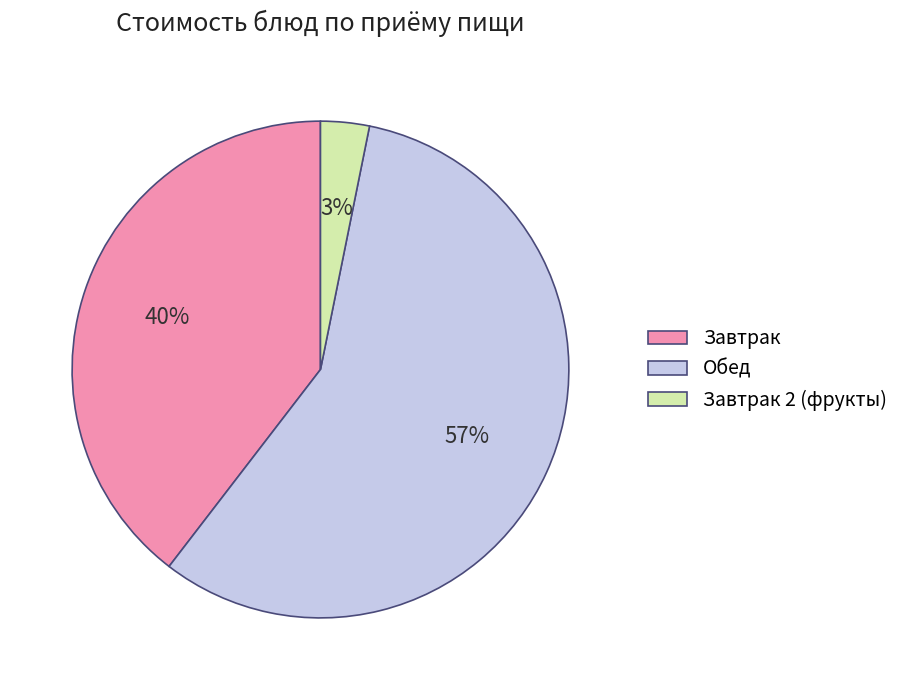

The Завтрак slice represents 40% of the pie. True or false?

True